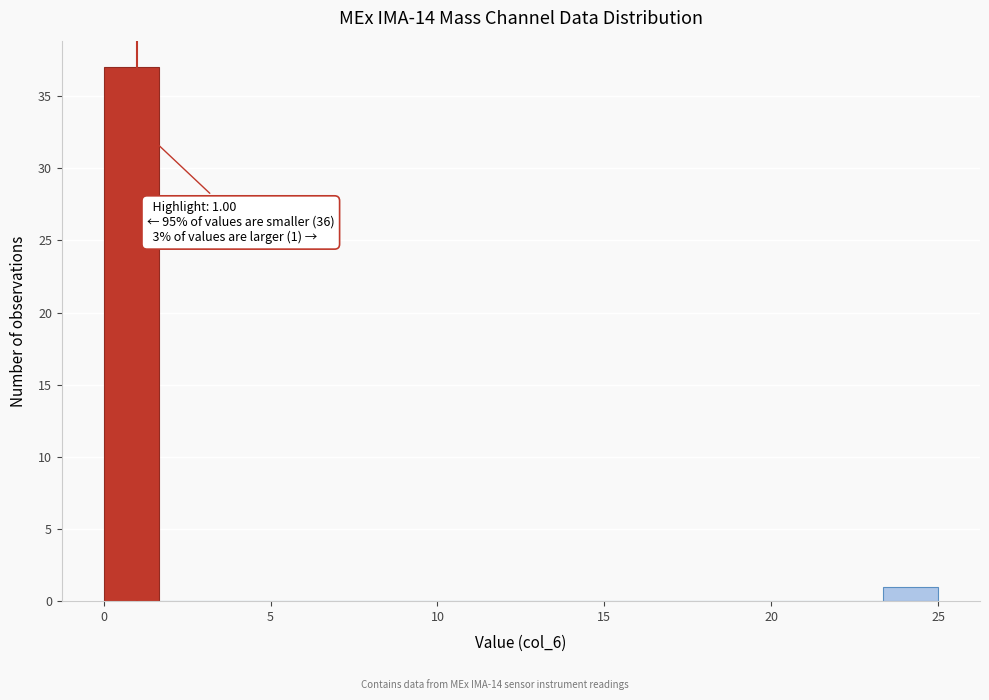

Read against the x-axis, roughly where is the centre of the tallest bar?

1.0